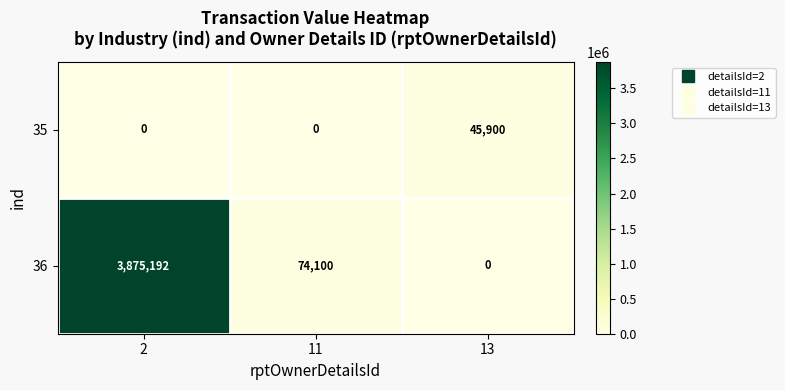

True or false: 36 has a value of 111923 at 11.

False